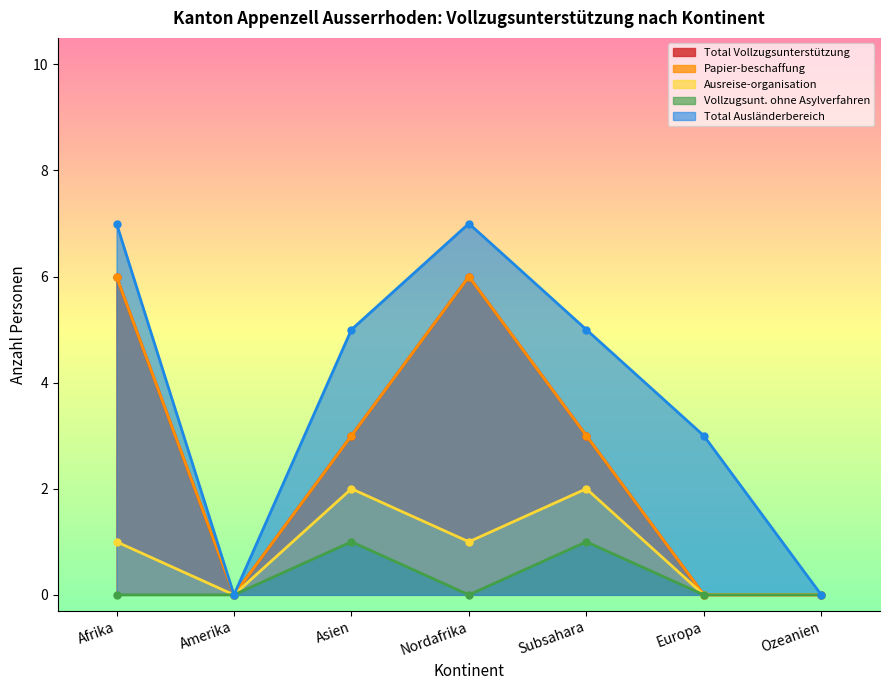

At which category does the chart reach its minimum across all series?

Amerika